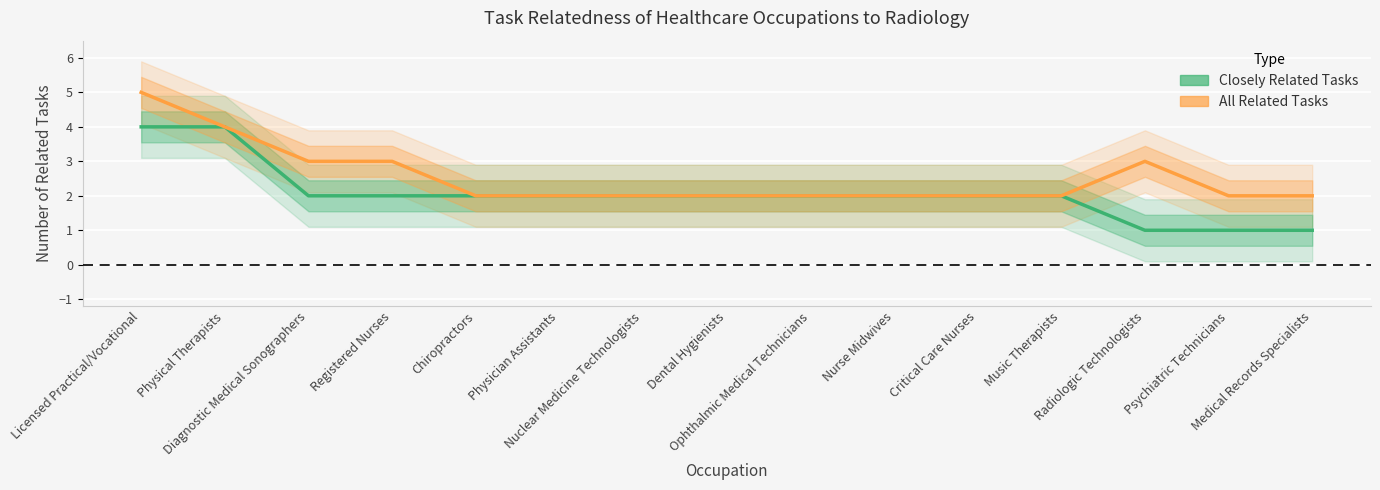

True or false: Closely Related Tasks and All Related Tasks cross at least once.

False